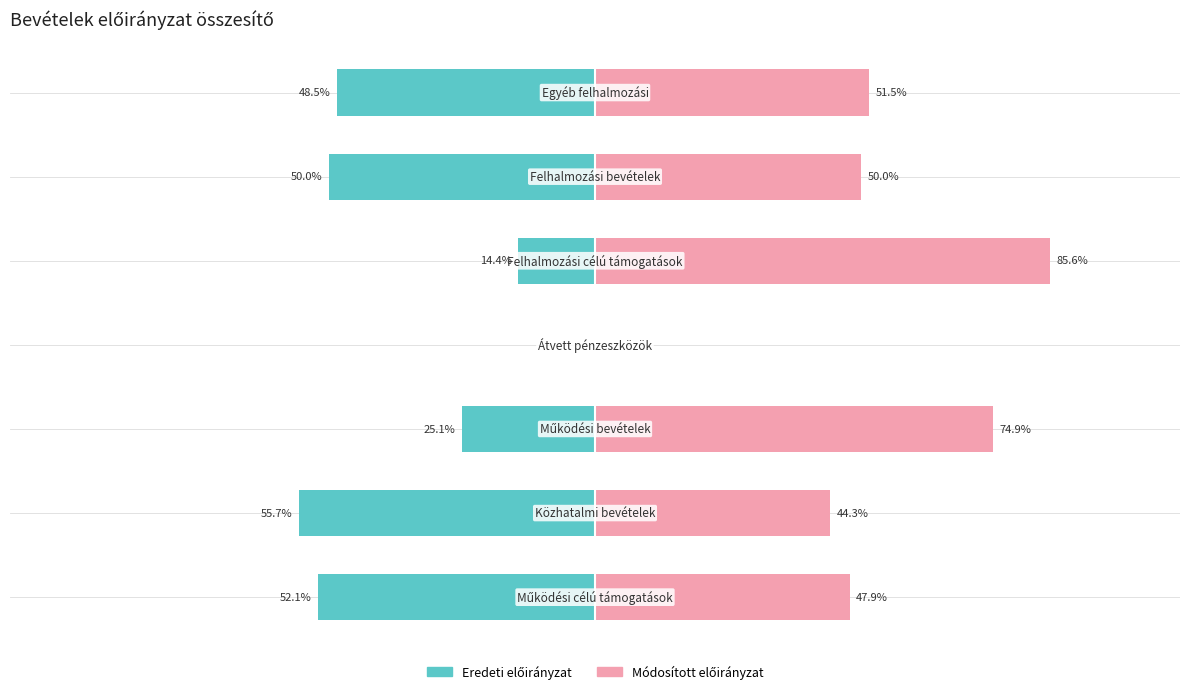

Which series changed the most between −75 and 0?

Eredeti előirányzat